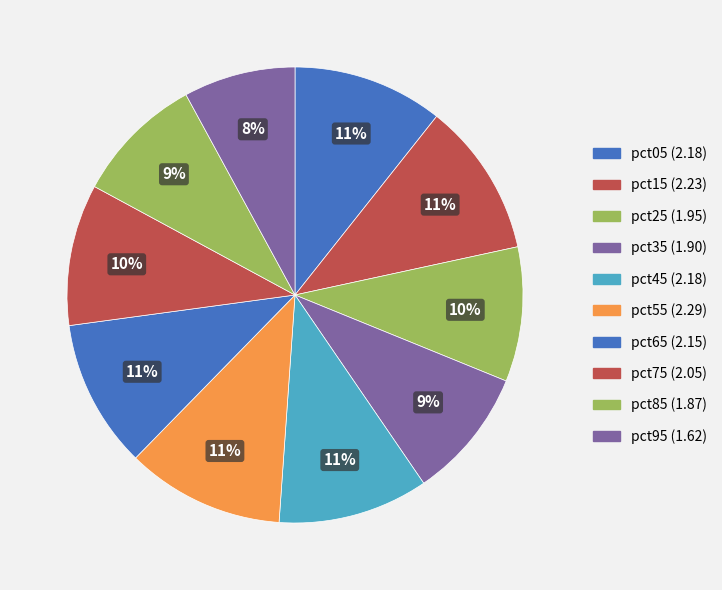

To the nearest percent, what portion does pct25 represent?

10%